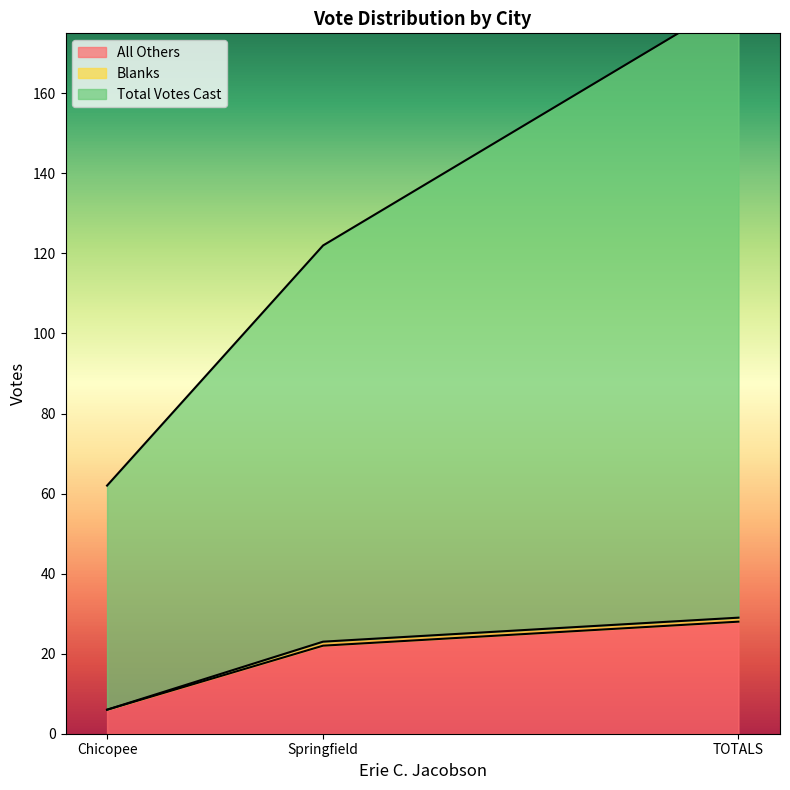

Which series changed the most between Chicopee and TOTALS?

Total Votes Cast